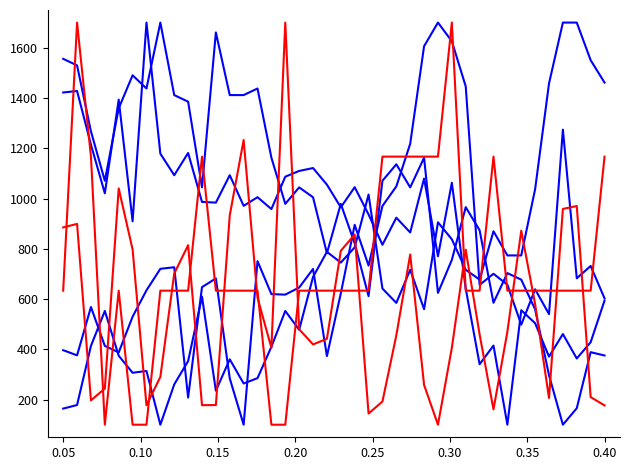

How many lines are shown in the chart?

6